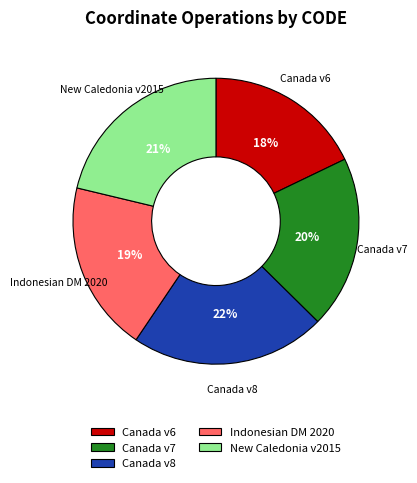

How many slices are in this pie chart?

5